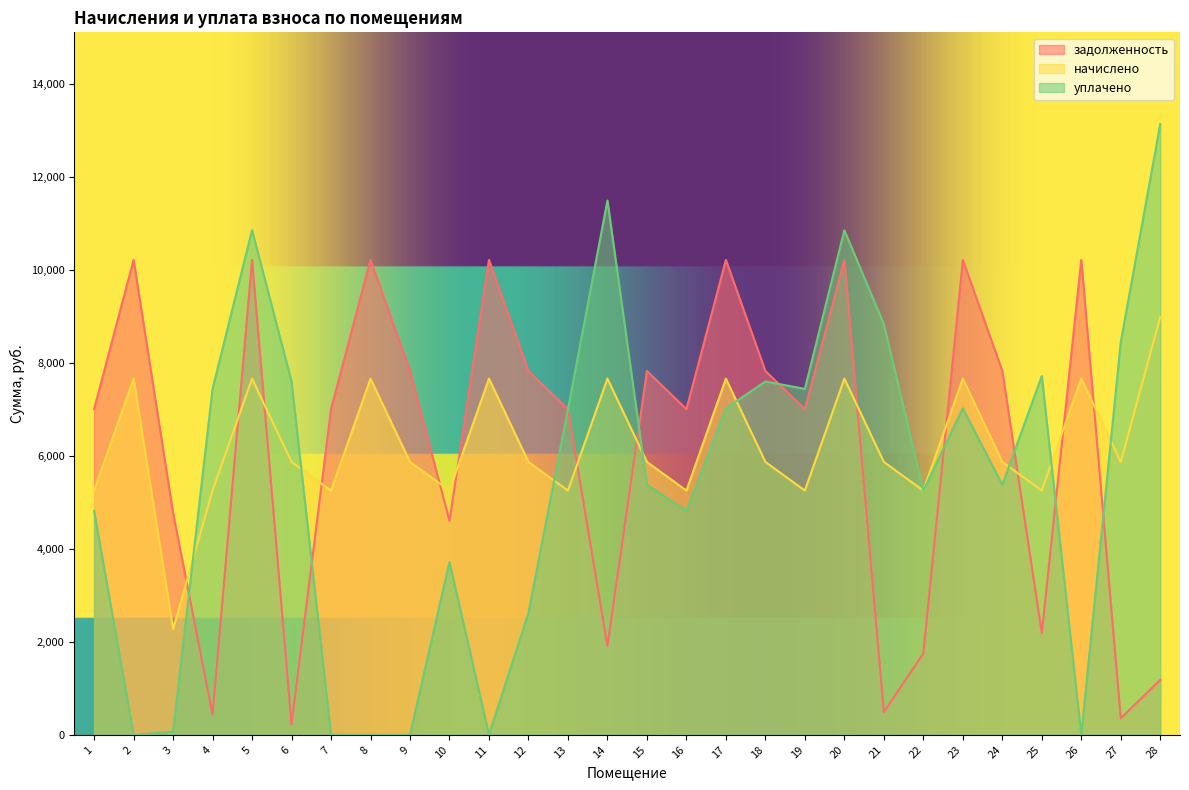

At which label does уплачено first exceed 7009?

4